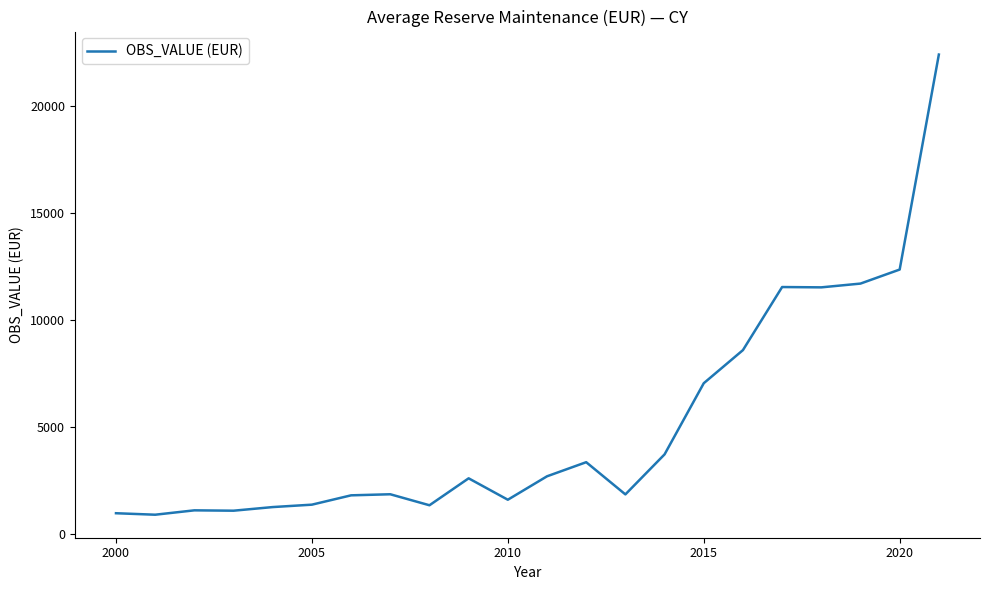

What is the average value?

5128.0